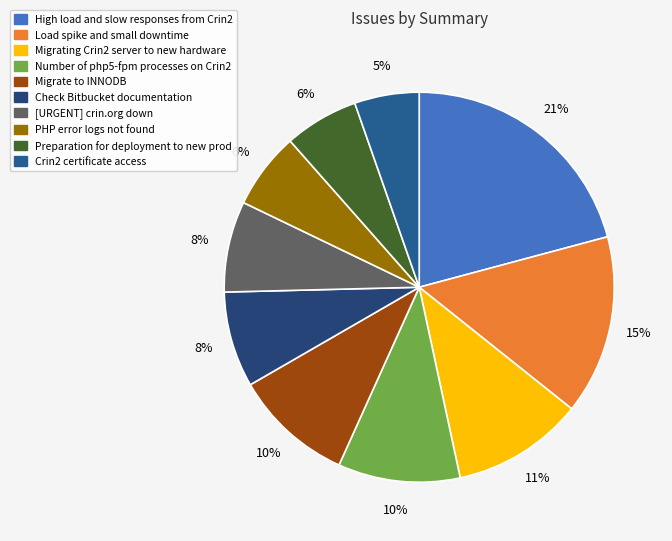

To the nearest percent, what is the average slice percentage?

10%